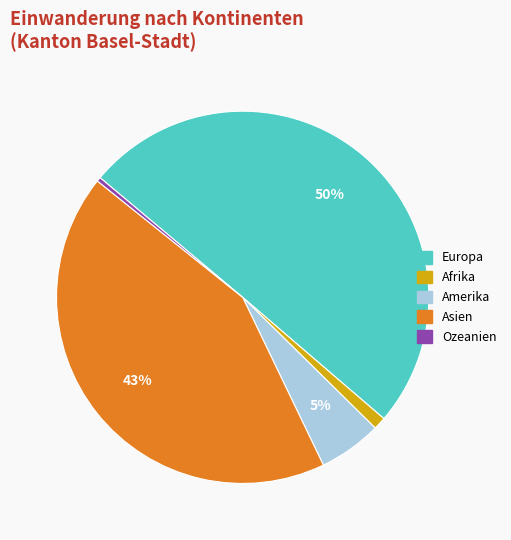

To the nearest percent, what is the difference between the Europa and Afrika slice percentages?

49%